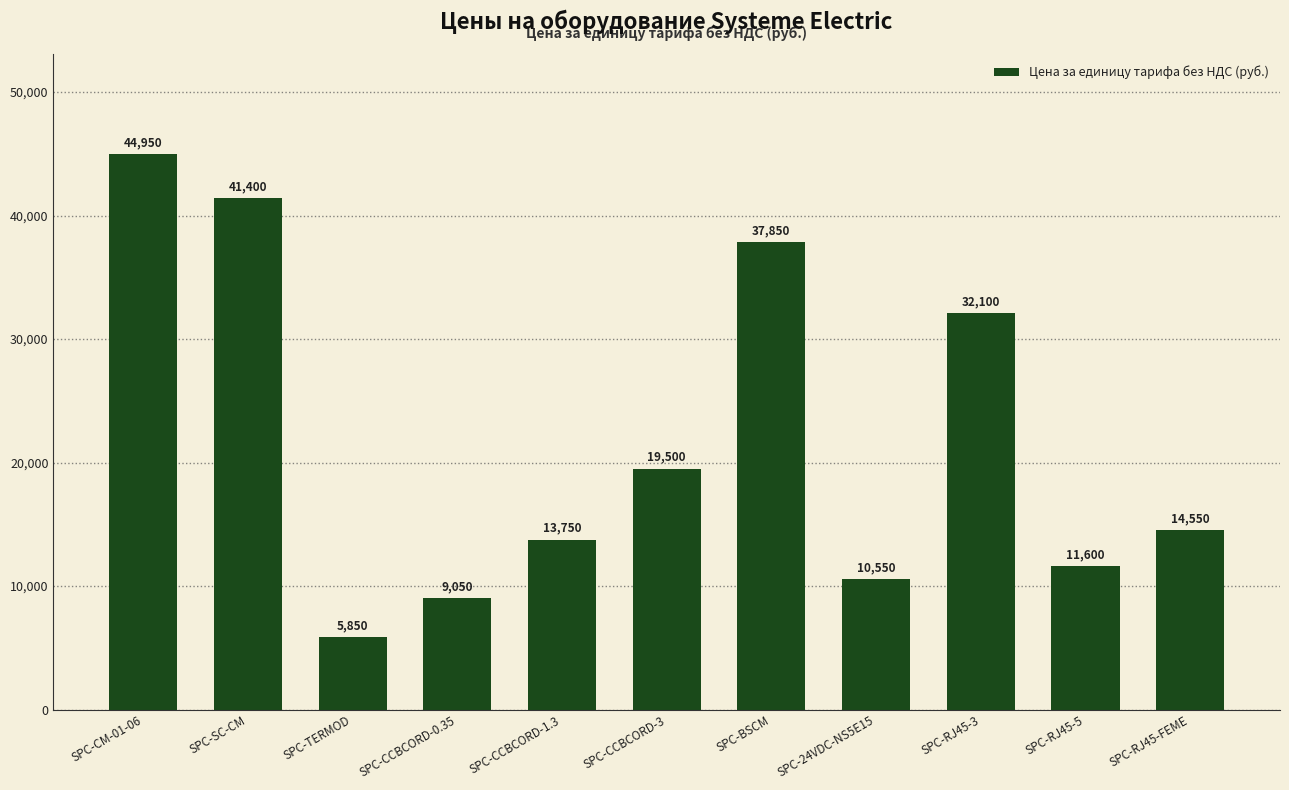

How many data points does each series have?

11